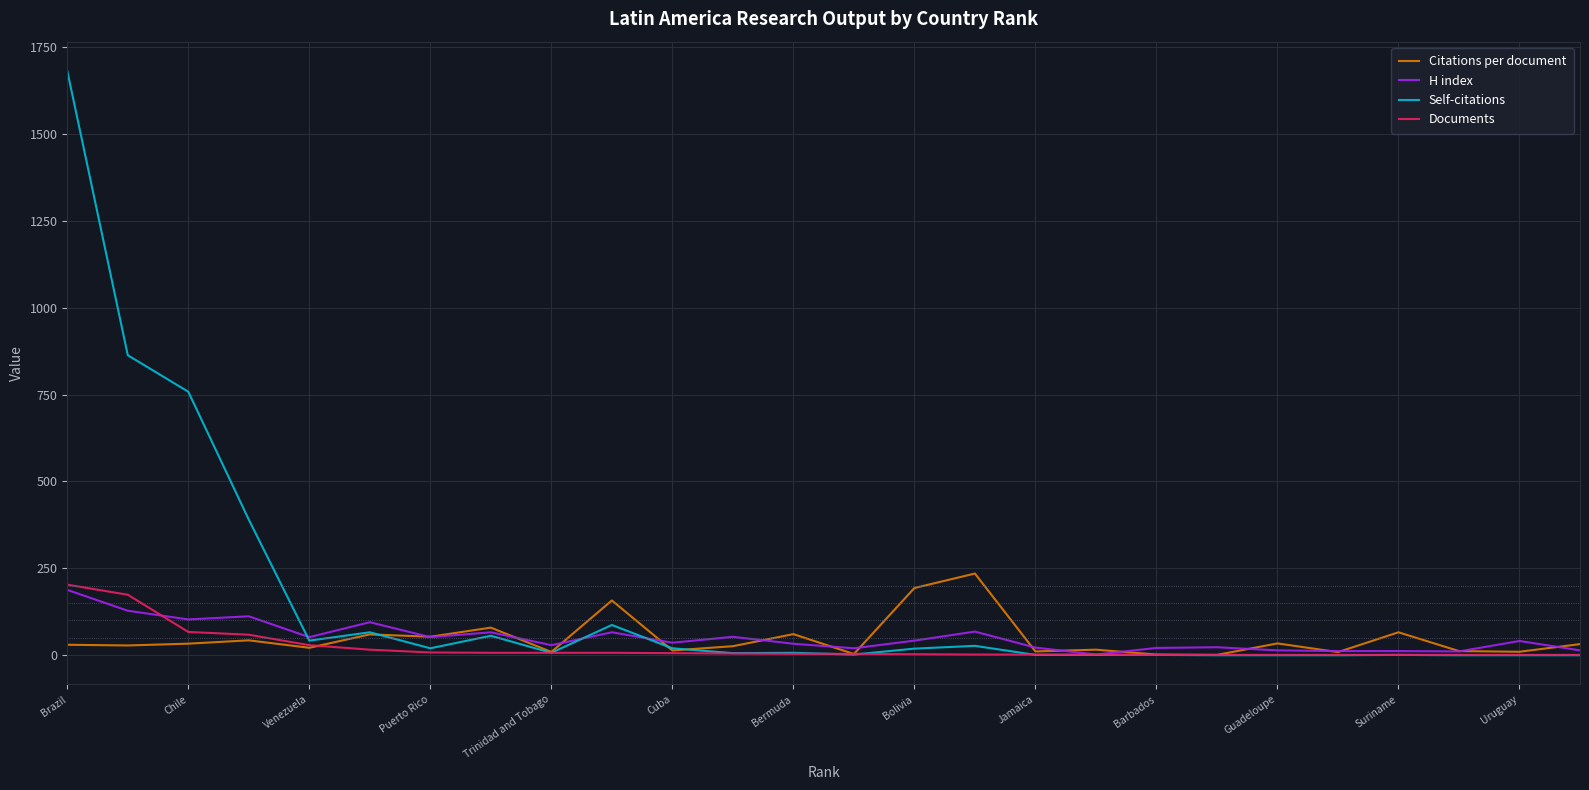

Rank the series by their maximum value, from lowest to highest.

H index, Documents, Citations per document, Self-citations